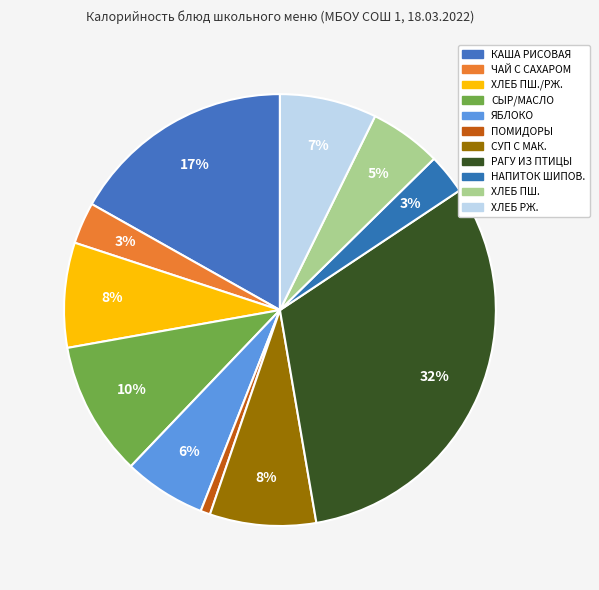

How many segments does this pie chart have?

11